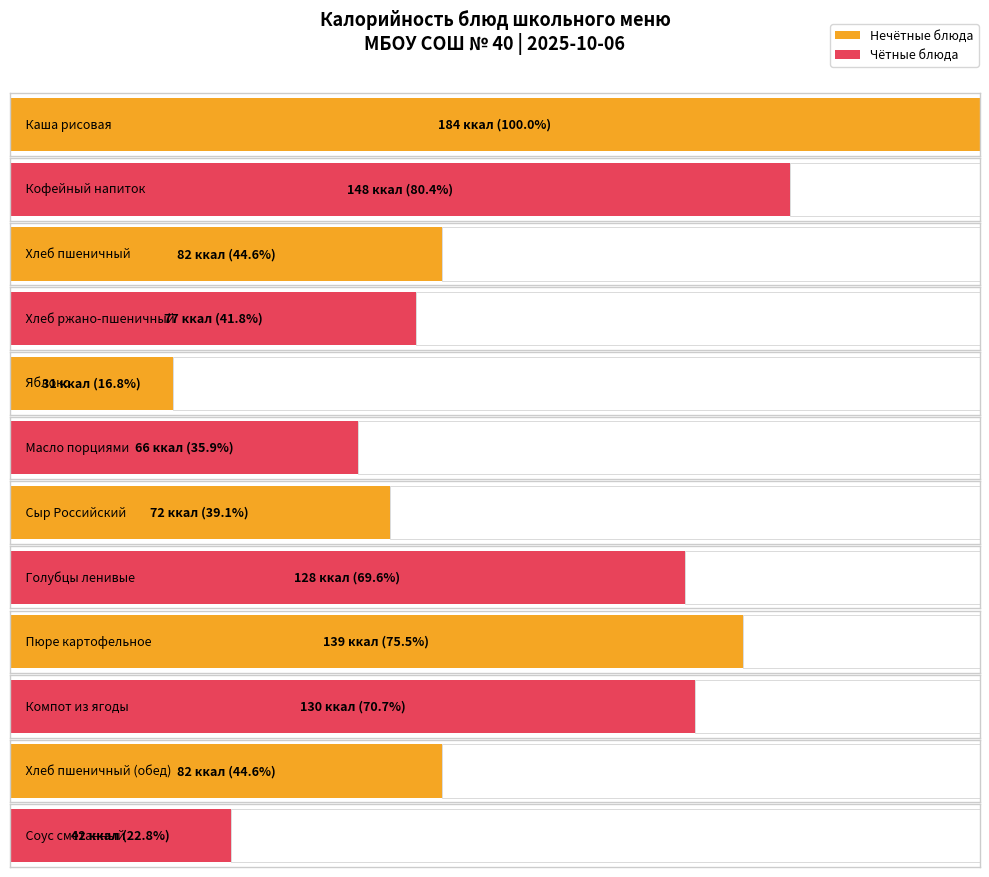

True or false: Калорийность has a value of 42 at Соус сметанный.

True